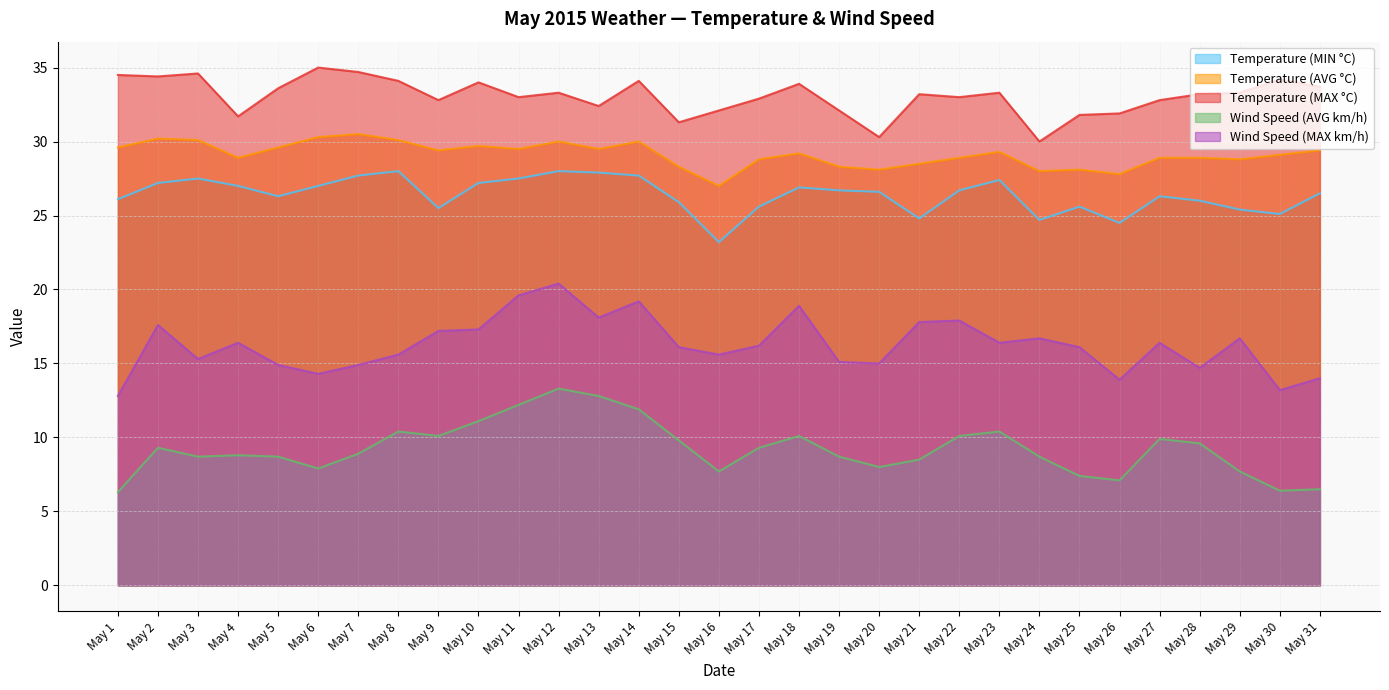

Rank the series at May 3 from highest to lowest value.

Temperature (MAX °C), Temperature (AVG °C), Temperature (MIN °C), Wind Speed (MAX km/h), Wind Speed (AVG km/h)